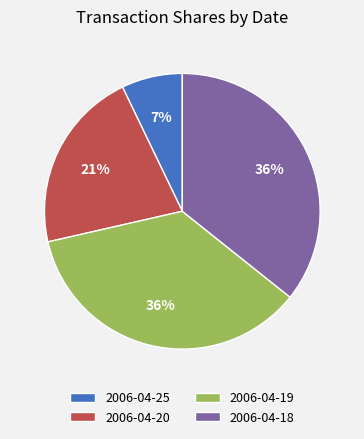

What percentage is the 2006-04-20 slice, to the nearest percent?

21%